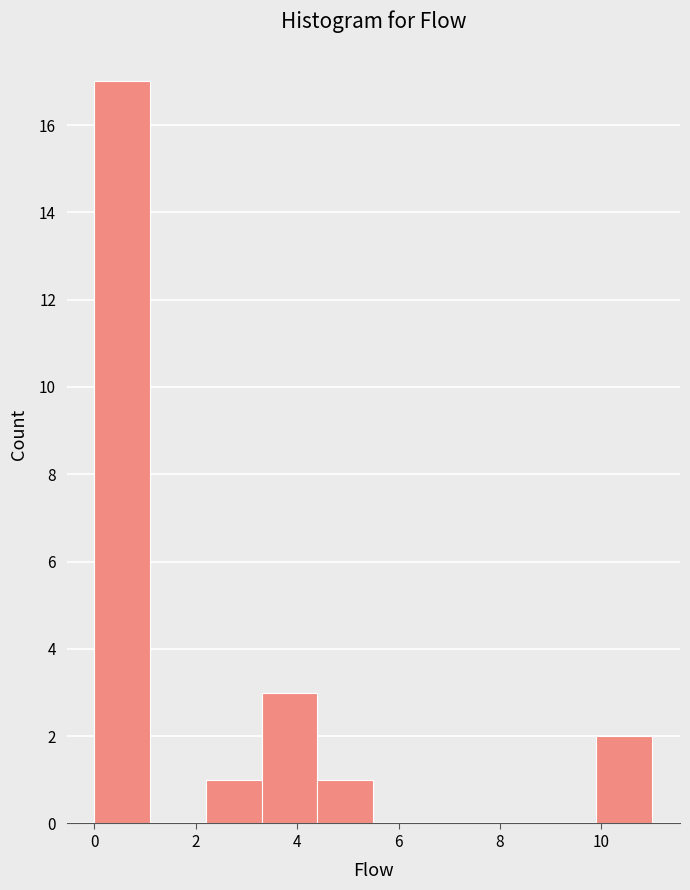

Reading left to right, transcribe this chart: for each bar, give the range it covers on the x-axis and its height. Neither the bar edges nor the heights are printed on the chart, so give them approximately, as read against the axes.

0.0 to 1.1: 17
1.1 to 2.2: 0
2.2 to 3.3: 1
3.3 to 4.4: 3
4.4 to 5.5: 1
5.5 to 6.6: 0
6.6 to 7.7: 0
7.7 to 8.8: 0
8.8 to 9.9: 0
9.9 to 11.0: 2